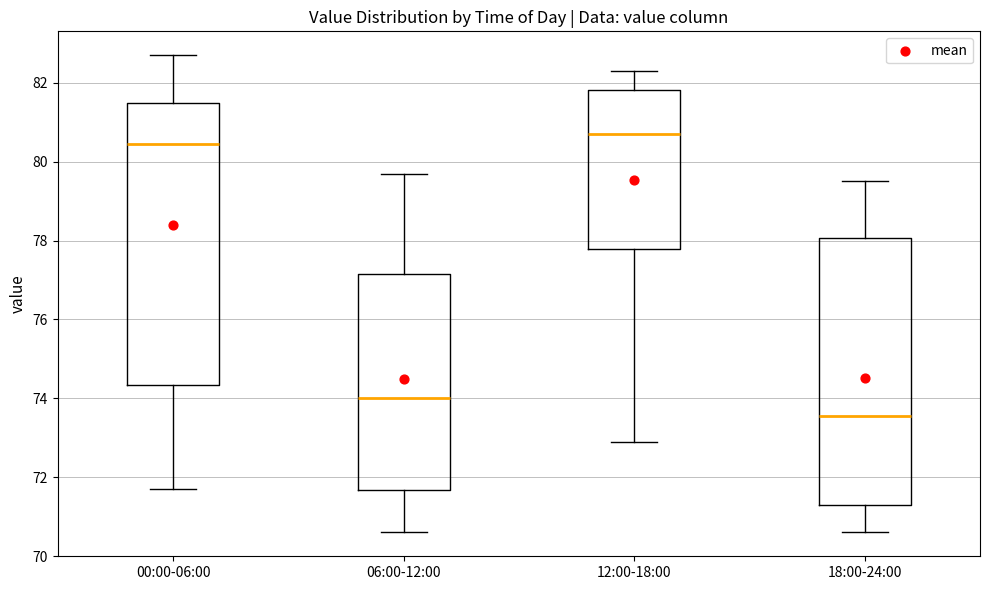

Which box is the tallest, from its lower edge to its upper edge?

00:00-06:00